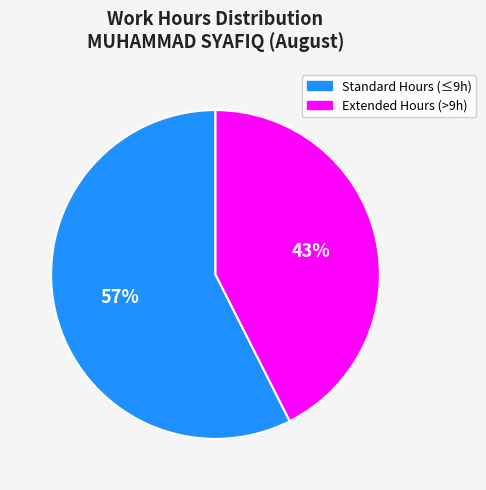

Is there any slice that represents more than half of the pie?

Yes